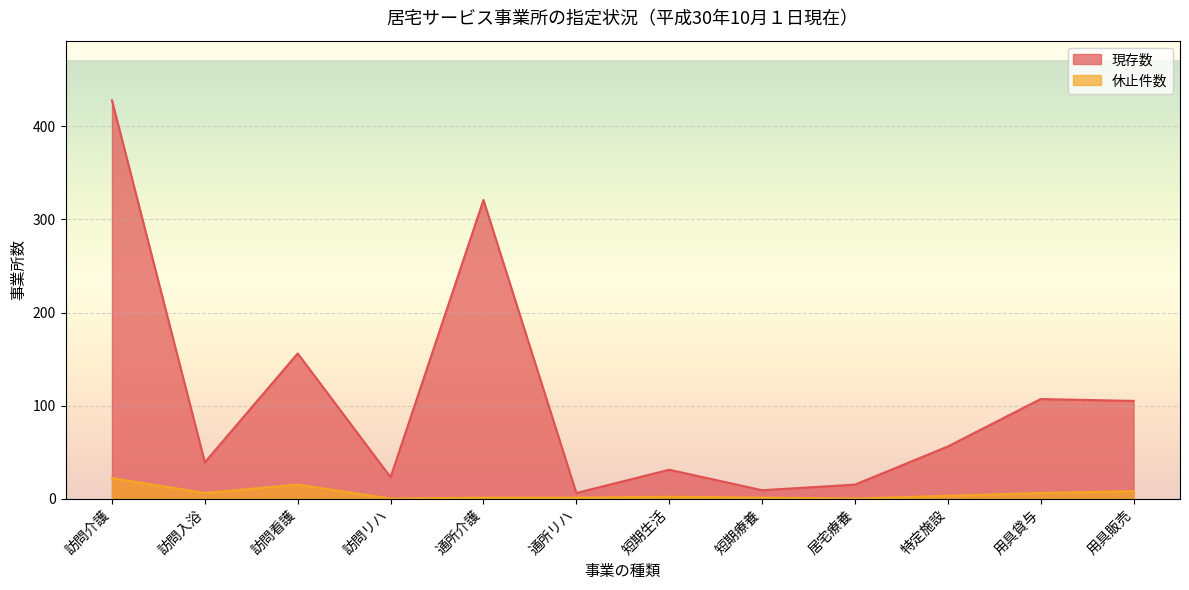

How many series are shown in this chart?

2